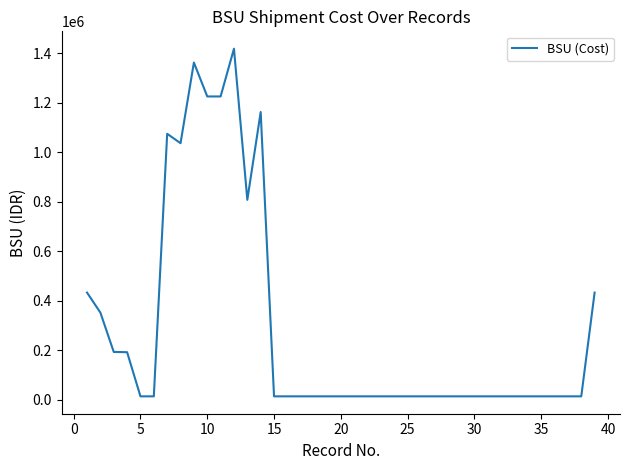

What is the difference between the maximum and minimum values?

1405500